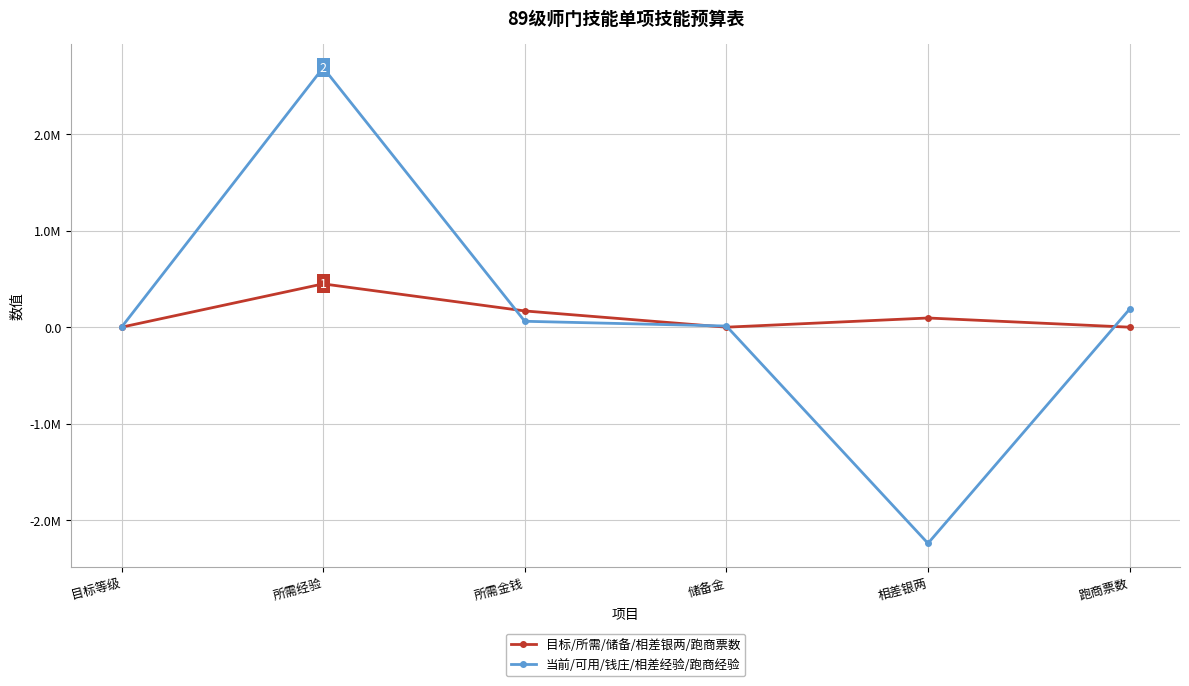

What is the difference between the highest and lowest values at 所需金钱?

107073.0